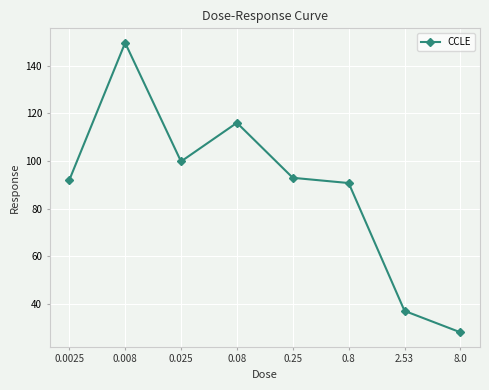

What position from the left is 2.53?

7